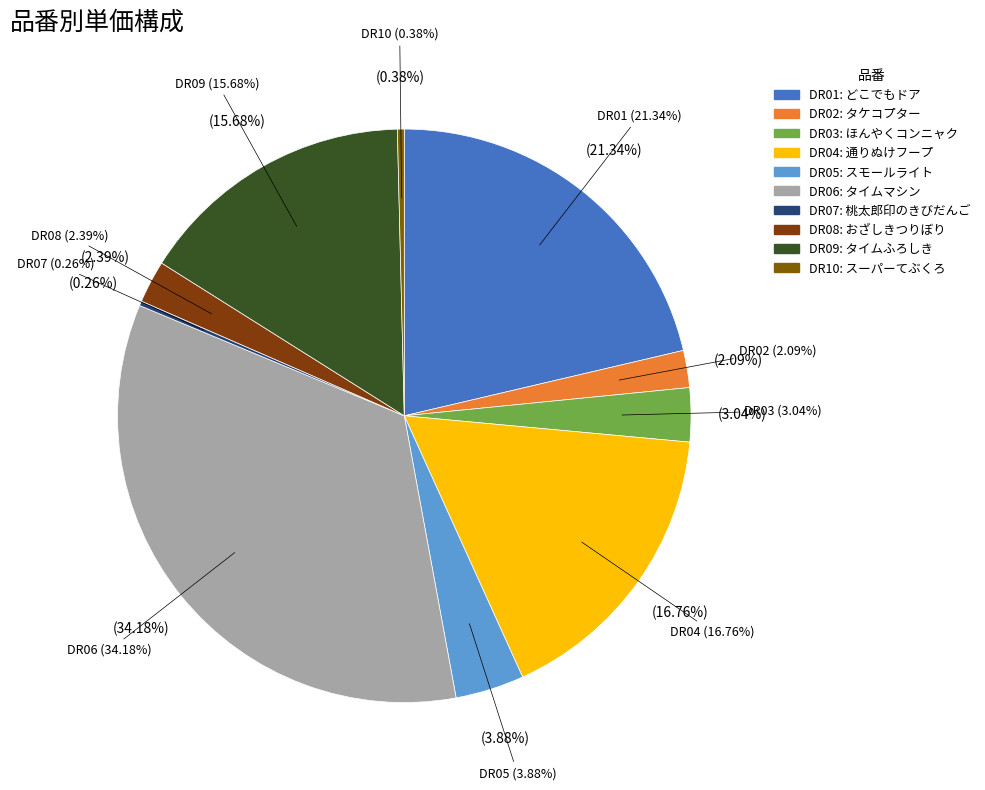

What percentage is the DR06 slice, to the nearest percent?

34%